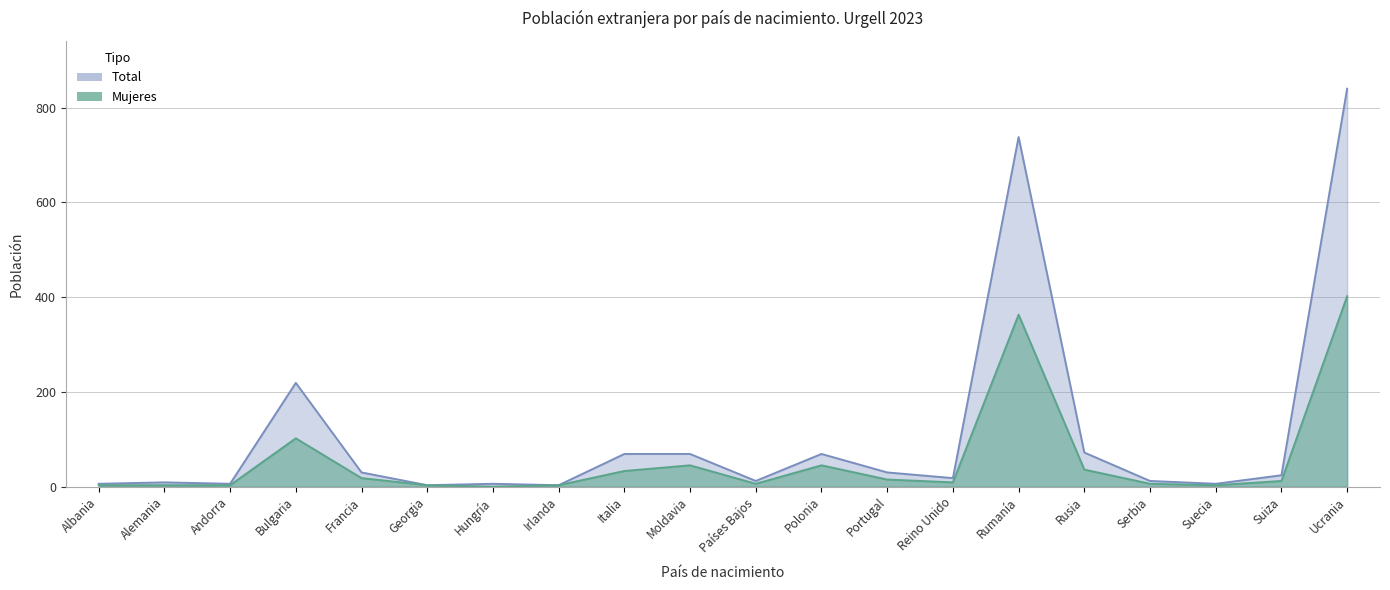

List the labels in order of Total value, largest first.

Ucrania, Rumanía, Bulgaria, Rusia, Italia, Moldavia, Polonia, Francia, Portugal, Suiza, Reino Unido, Países Bajos, Serbia, Alemania, Albania, Andorra, Hungría, Suecia, Georgia, Irlanda